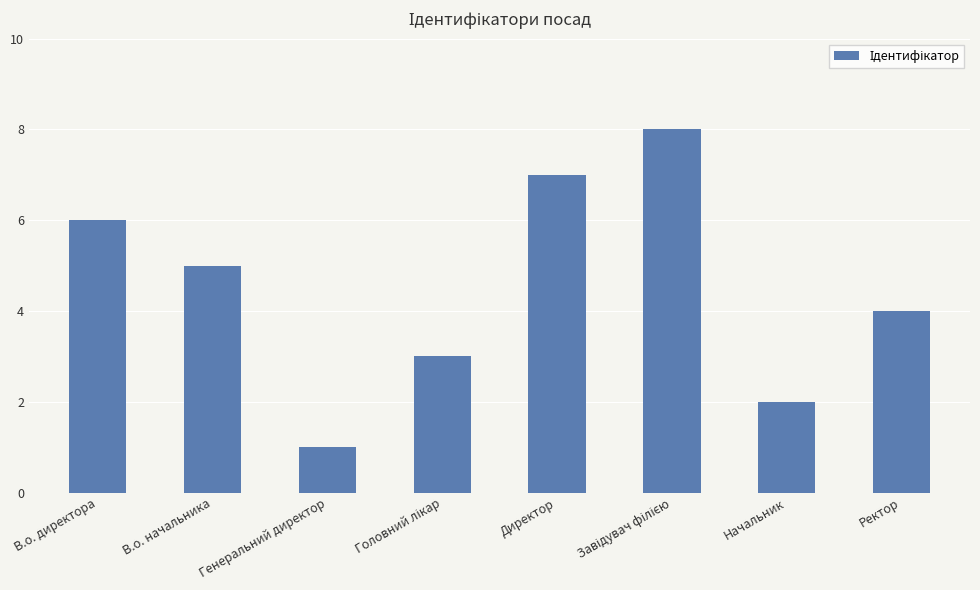

Is it true that the value at В.о. директора is 8?

False